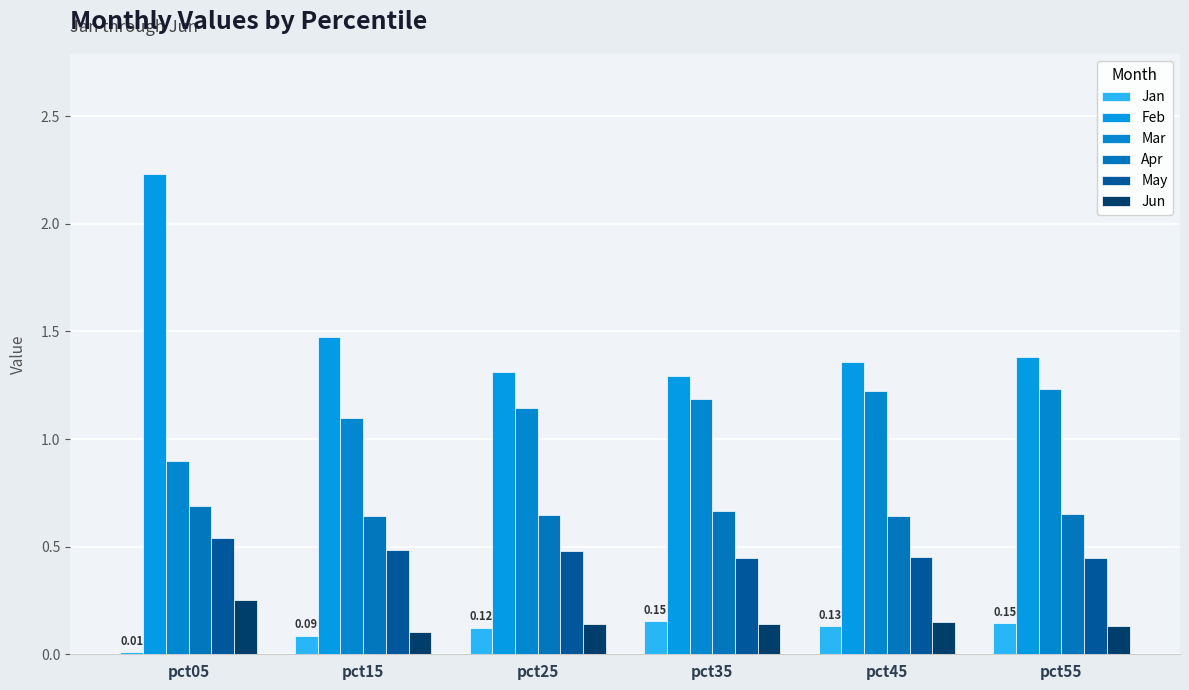

Reading left to right, list all the values displayed in this chart.

Jan: 0.0	0.1	0.1	0.2	0.1	0.1
Feb: 2.2	1.5	1.3	1.3	1.4	1.4
Mar: 0.9	1.1	1.1	1.2	1.2	1.2
Apr: 0.7	0.6	0.6	0.7	0.6	0.7
May: 0.5	0.5	0.5	0.4	0.5	0.4
Jun: 0.3	0.1	0.1	0.1	0.1	0.1